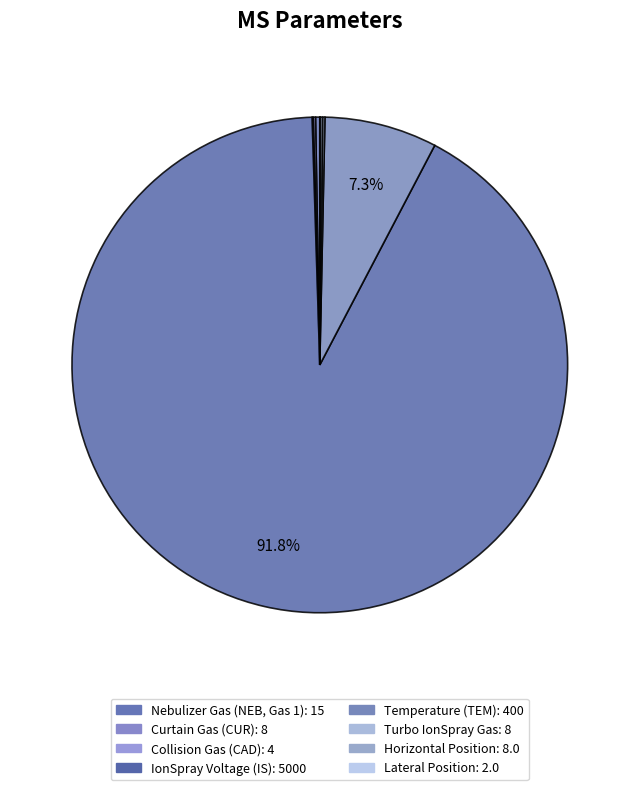

Which slice is the smallest?

Lateral Position